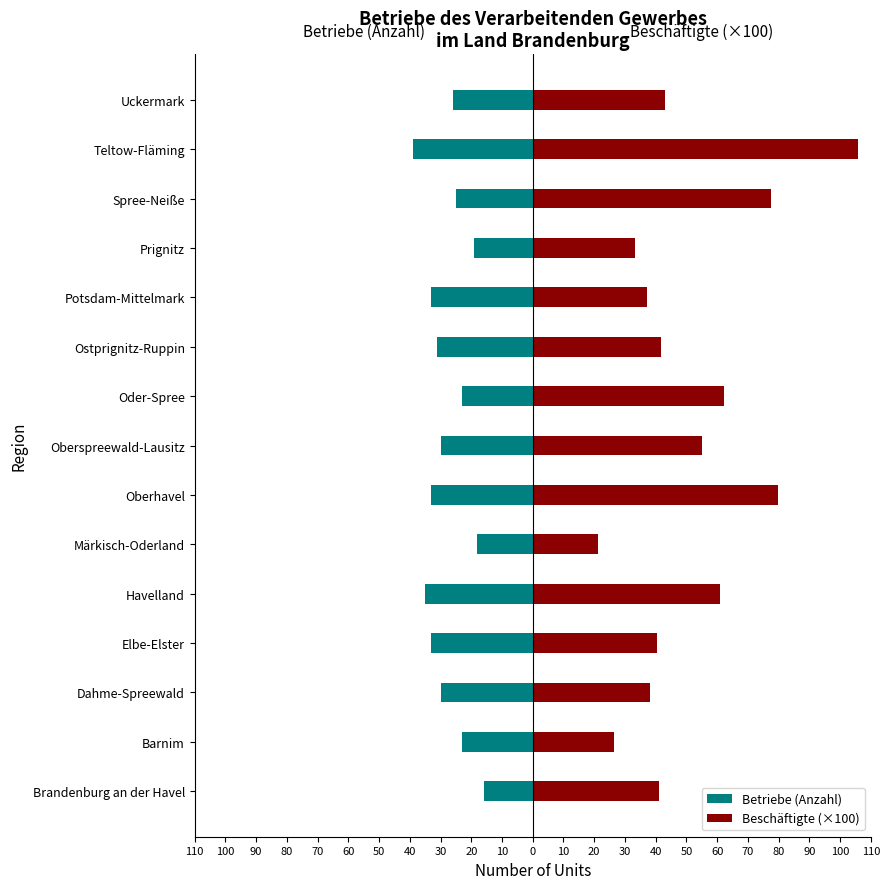

How many groups of bars are there?

15